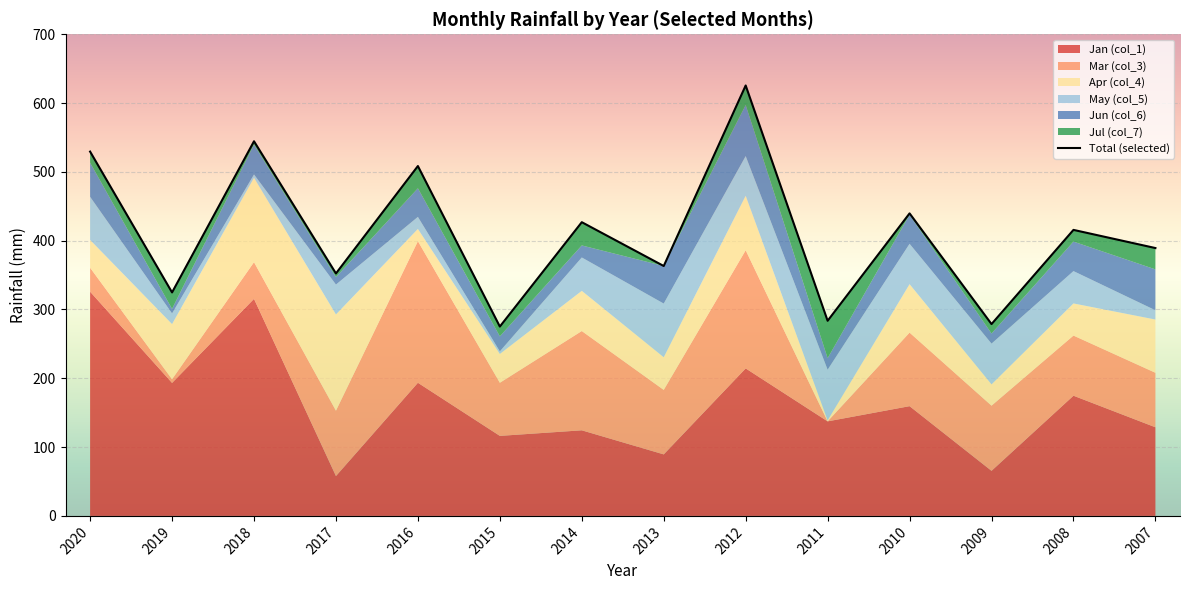

List the labels in order of value, smallest first.

2015, 2009, 2011, 2019, 2017, 2013, 2007, 2008, 2014, 2010, 2016, 2020, 2018, 2012